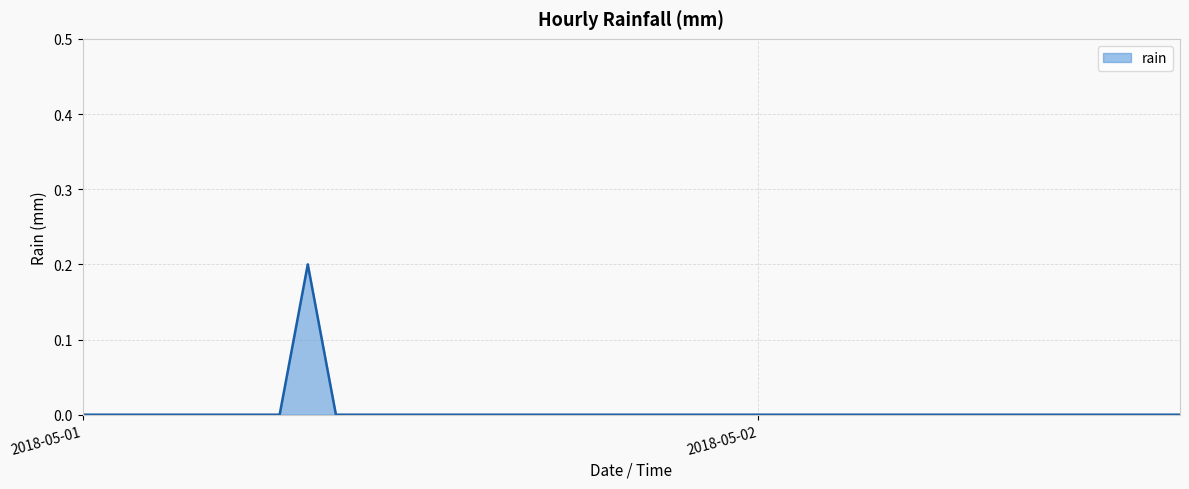

Does the chart have visible grid lines?

Yes